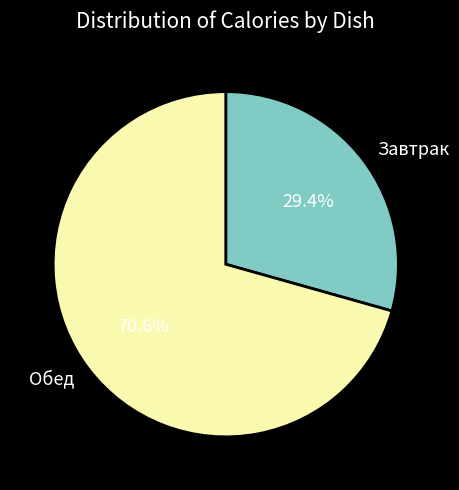

Which category has the smallest portion of the pie?

Завтрак